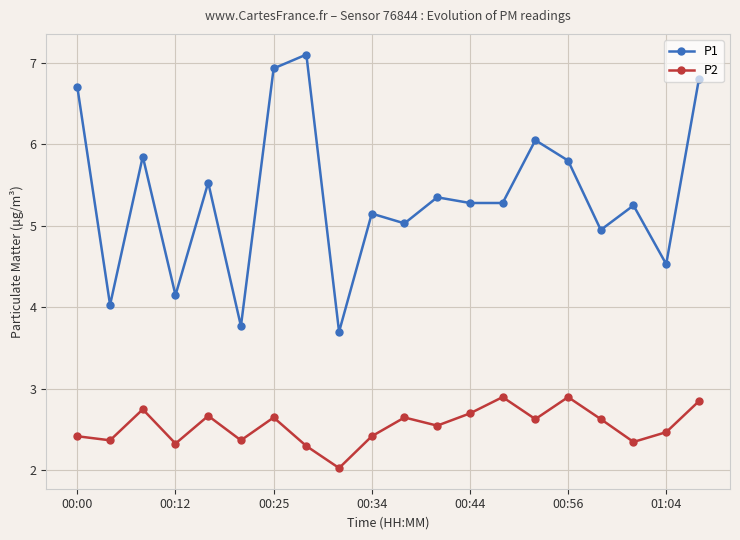

What is the maximum value for P1?

7.1